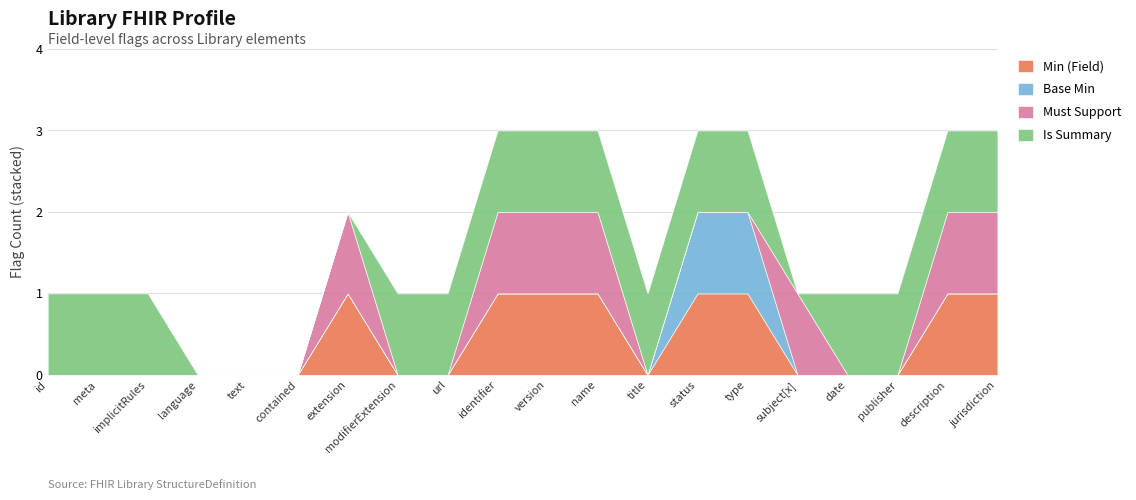

True or false: Is Summary has more than 2 interior local peaks.

False